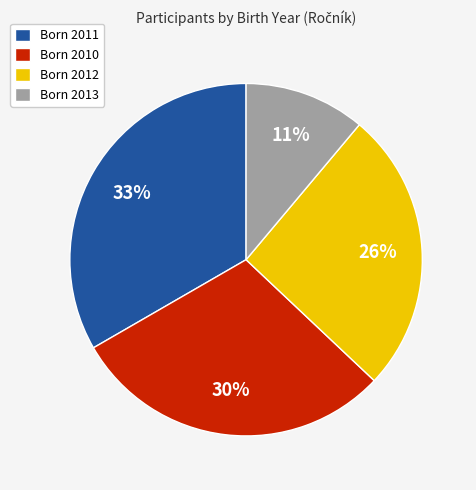

Between Born 2013 and Born 2011, which is larger?

Born 2011